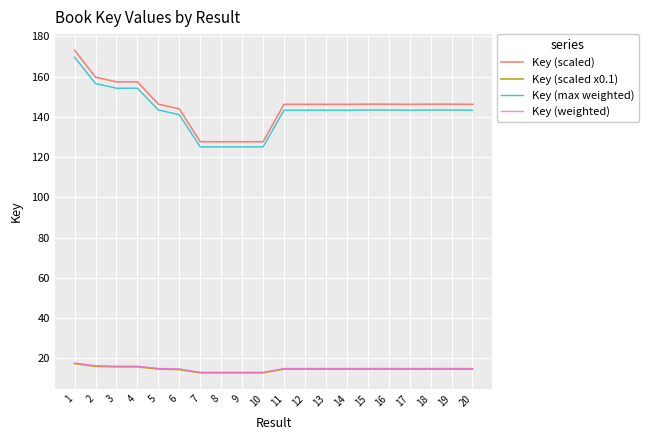

Which series has the largest total across all categories?

Key (scaled)